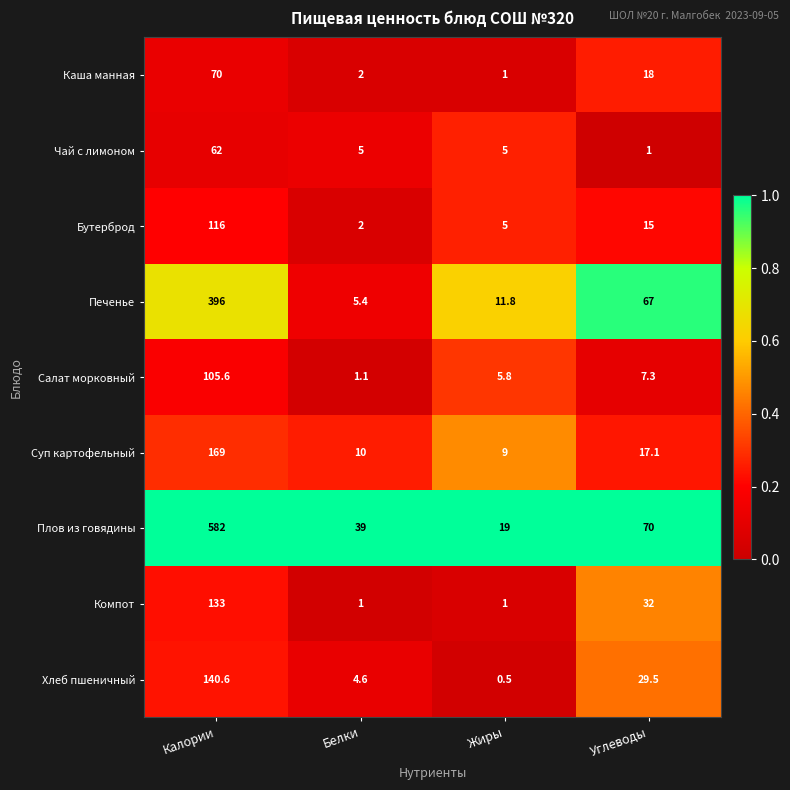

Rank the series by their maximum value, from lowest to highest.

Чай с лимоном, Каша манная, Салат морковный, Бутерброд, Компот, Хлеб пшеничный, Суп картофельный, Печенье, Плов из говядины